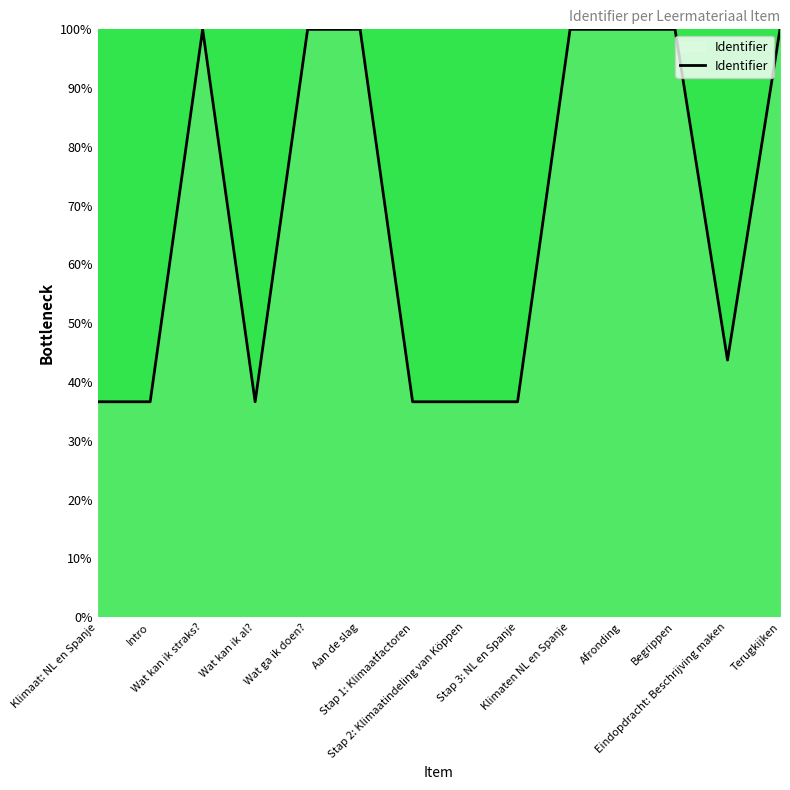

Reading right to left, transcribe all the data shown in this chart.

100.0	43.7	100.0	100.0	100.0	36.6	36.6	36.6	100.0	100.0	36.6	100.0	36.6	36.6